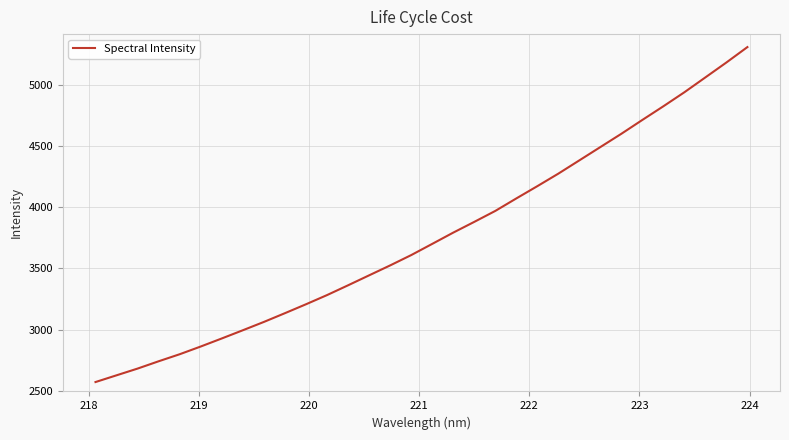

What is the smallest value displayed?

2569.7